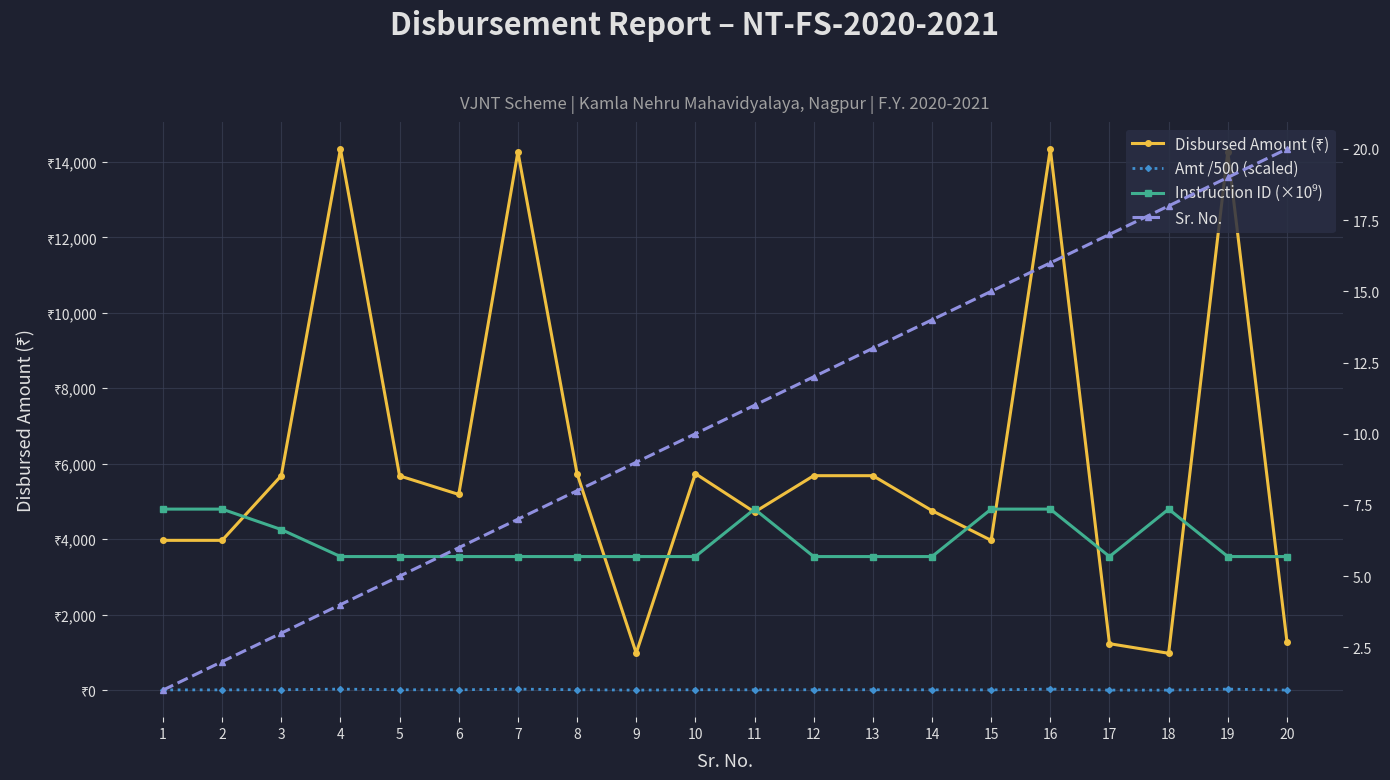

Rank the series by their maximum value, from lowest to highest.

Instruction ID (×10⁹), Sr. No., Amt /500 (scaled), Disbursed Amount (₹)